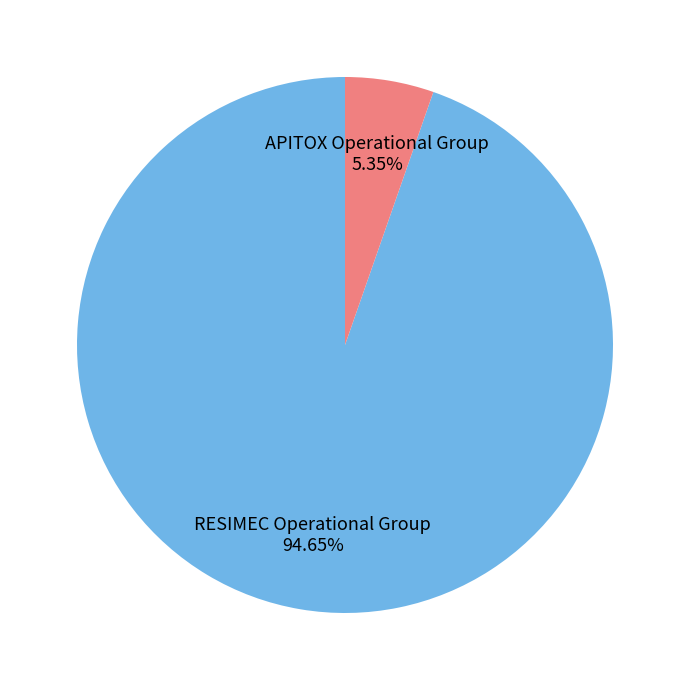

To the nearest percent, what is the difference between the largest and smallest slice percentages?

89%